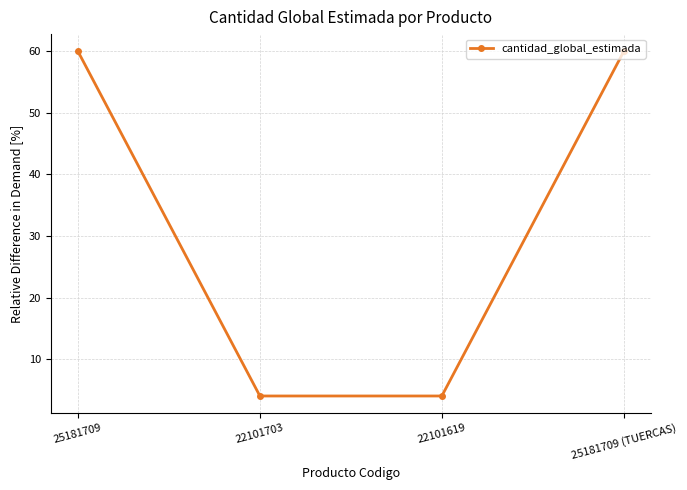

What is the maximum value shown in the chart?

60